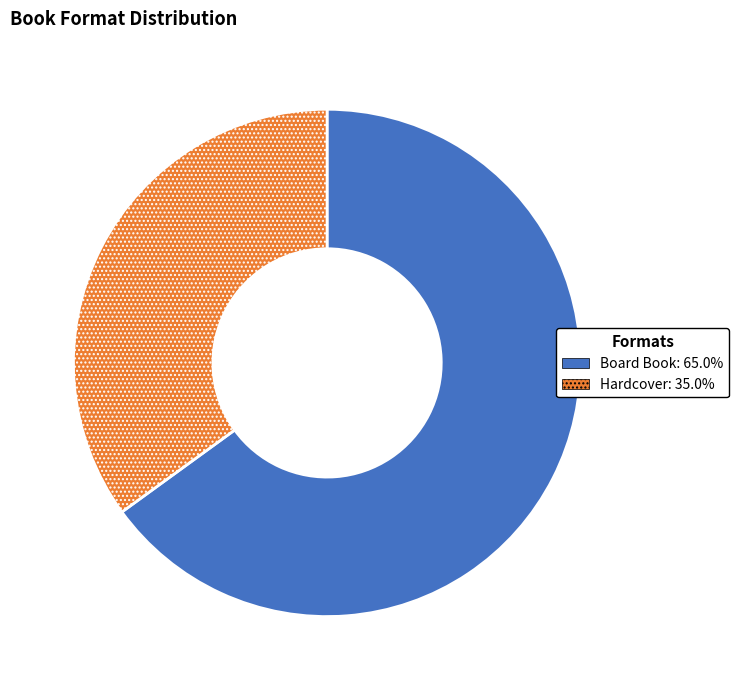

Which has a higher value, Board Book or Hardcover?

Board Book